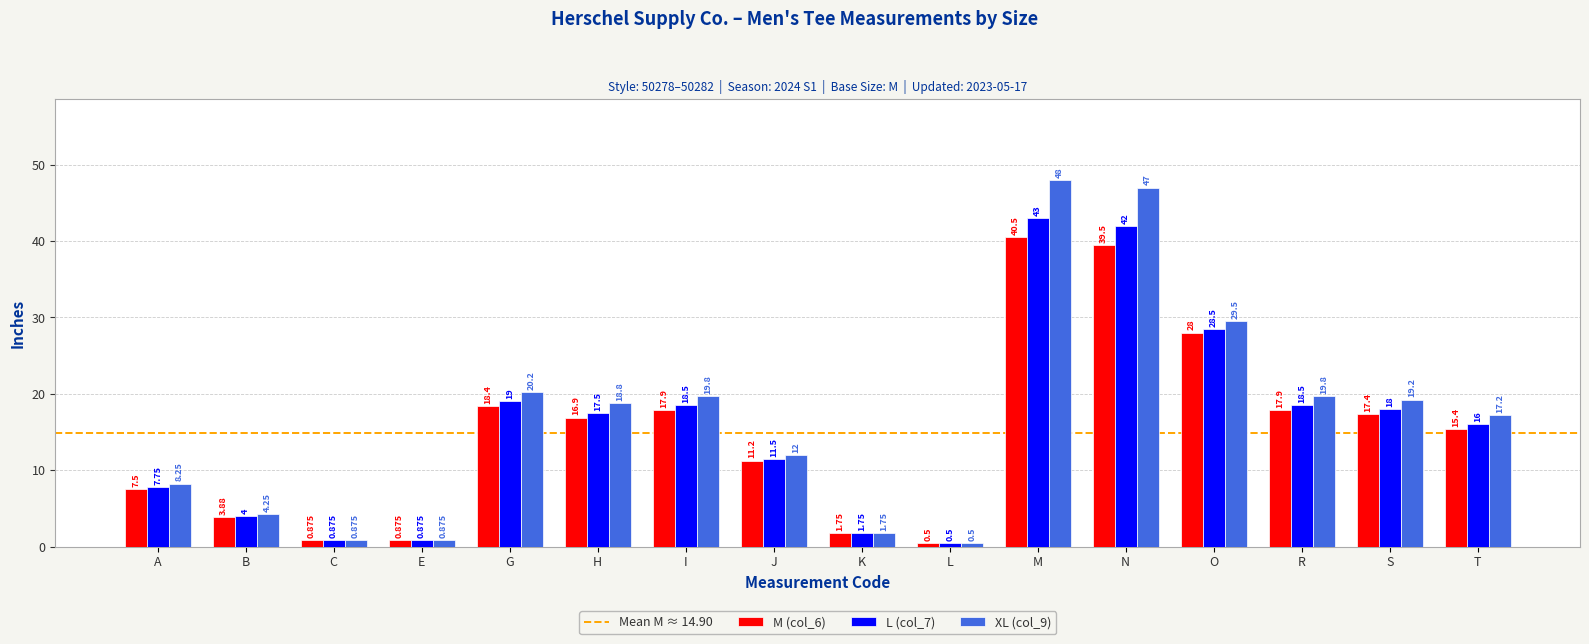

What is the sum of all XL (col_9) values?

268.0